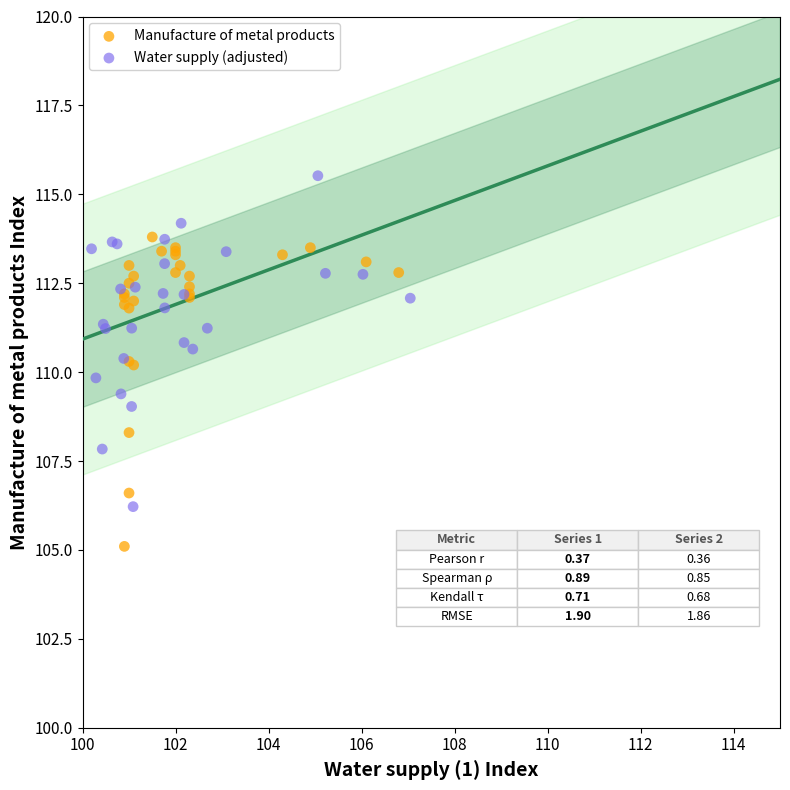

What are all the series names shown in the legend?

Manufacture of metal products, Water supply (adjusted)